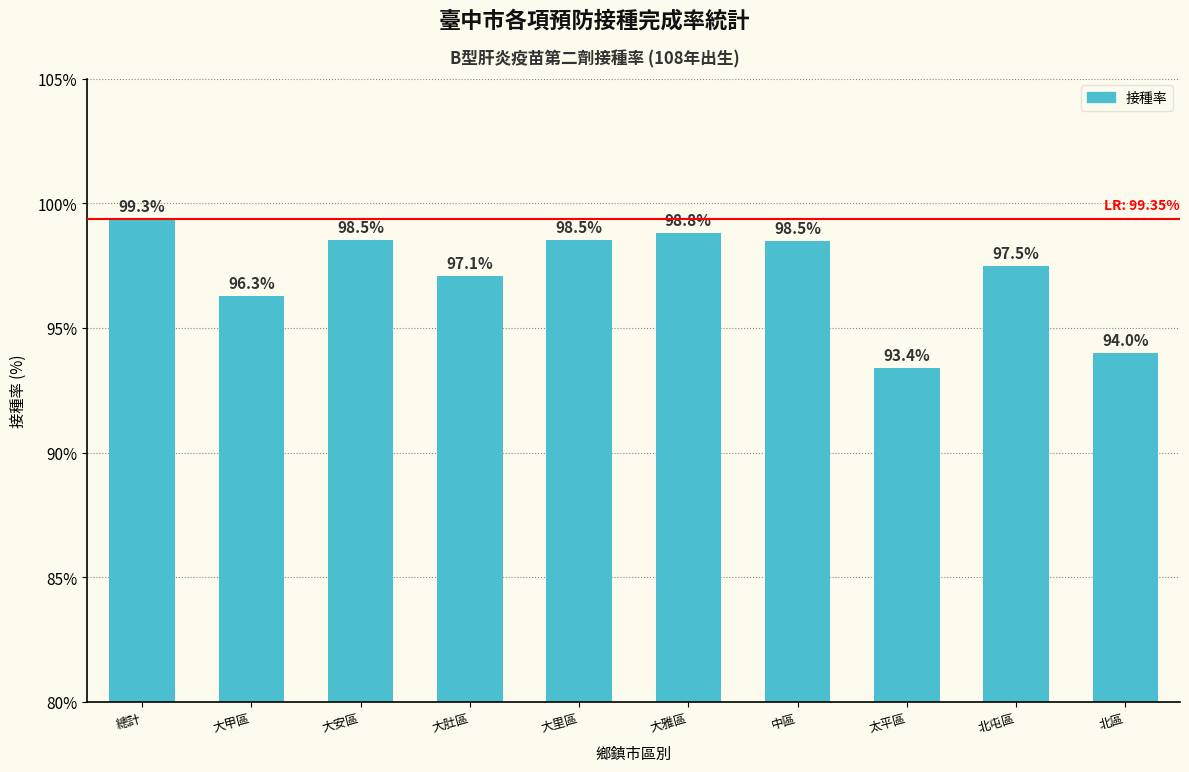

Which category has the highest value across all series?

總計